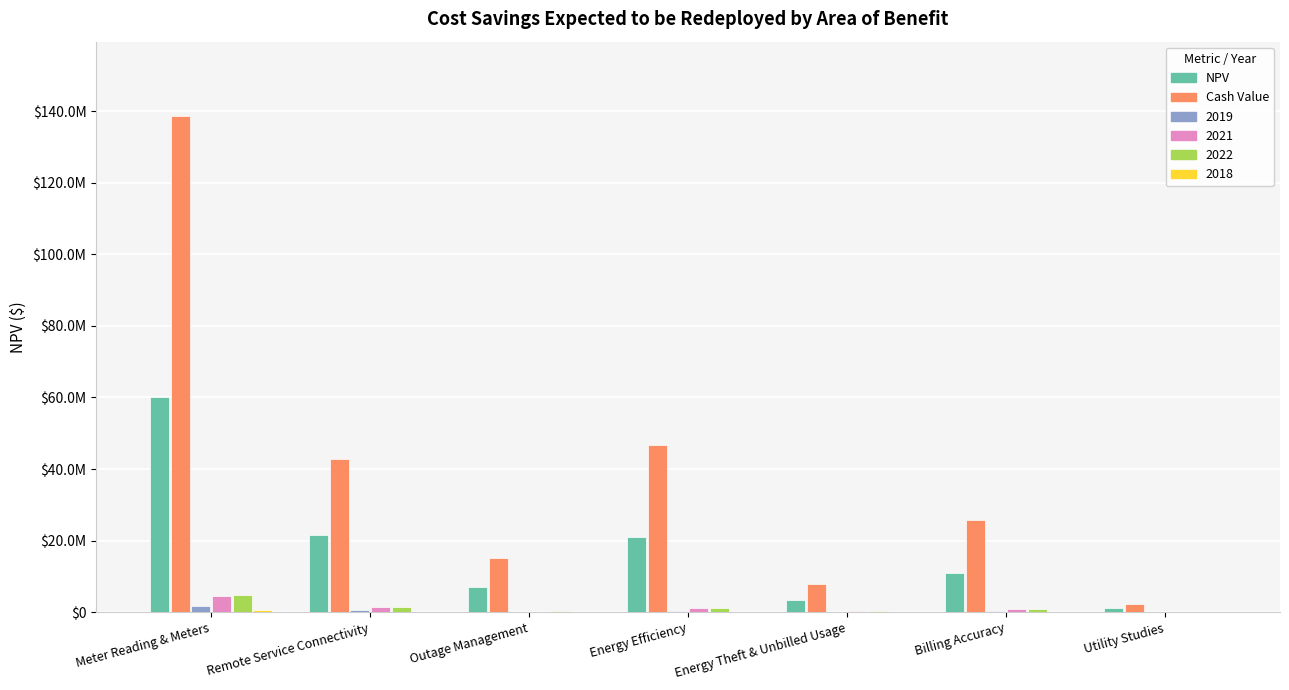

Are the bars grouped side by side (vs. stacked)?

Yes